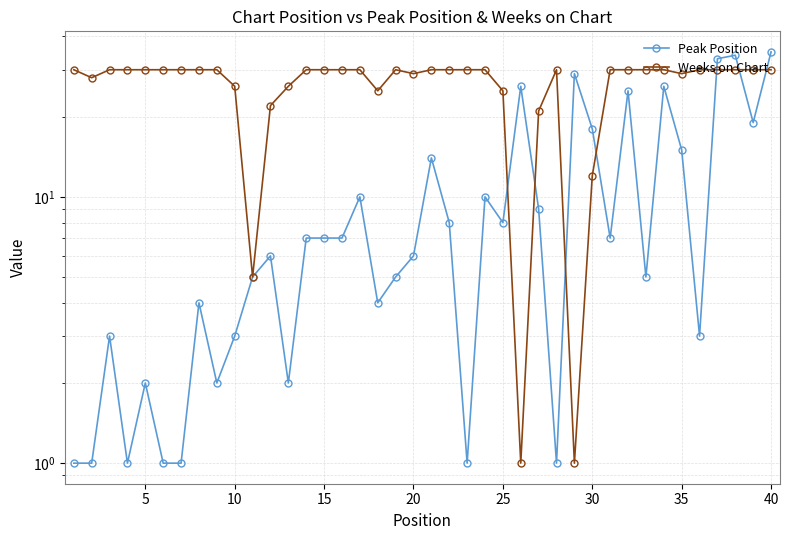

List the series in order of their overall mean, highest first.

Weeks on Chart, Peak Position